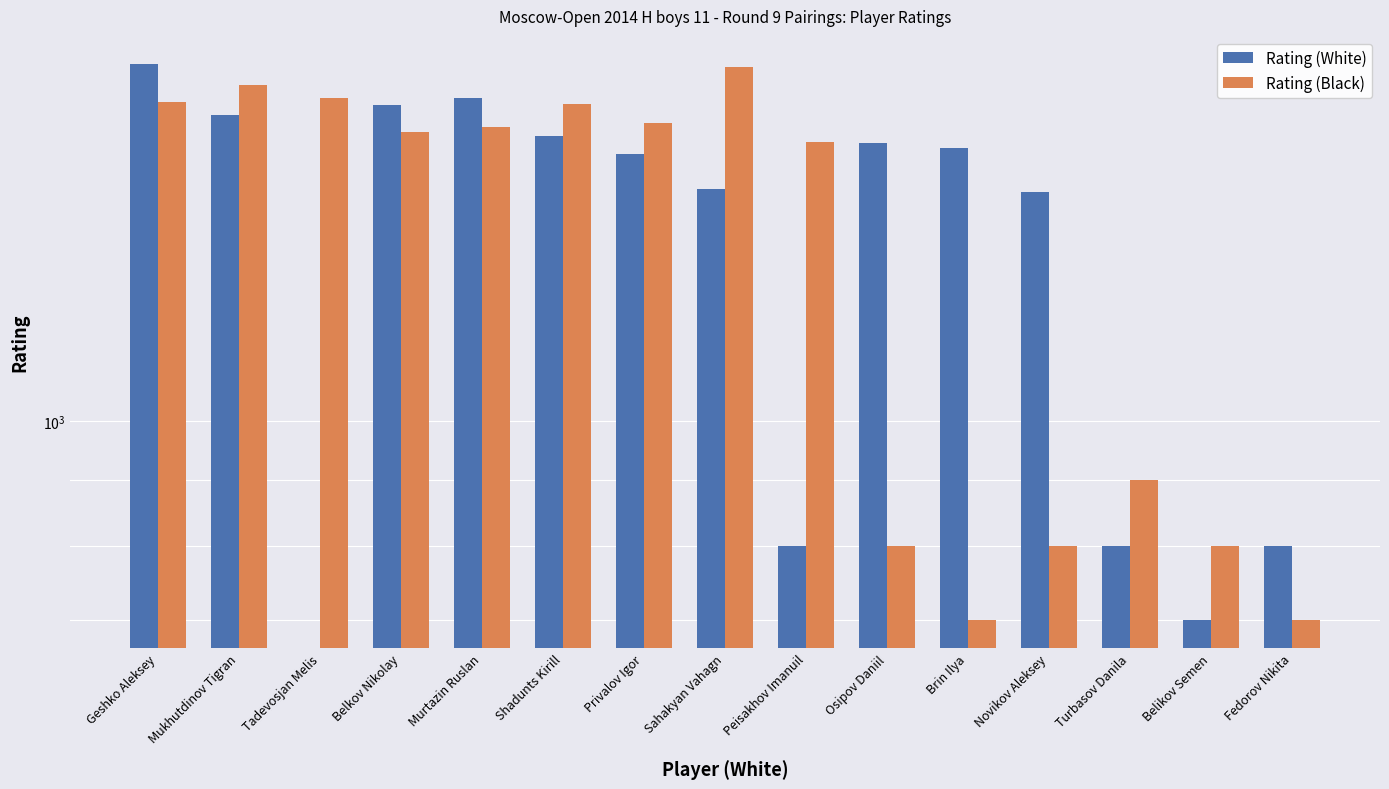

List the labels in order of Rating (White) value, smallest first.

Tadevosjan Melis, Belikov Semen, Peisakhov Imanuil, Turbasov Danila, Fedorov Nikita, Novikov Aleksey, Sahakyan Vahagn, Privalov Igor, Brin Ilya, Osipov Daniil, Shadunts Kirill, Mukhutdinov Tigran, Belkov Nikolay, Murtazin Ruslan, Geshko Aleksey